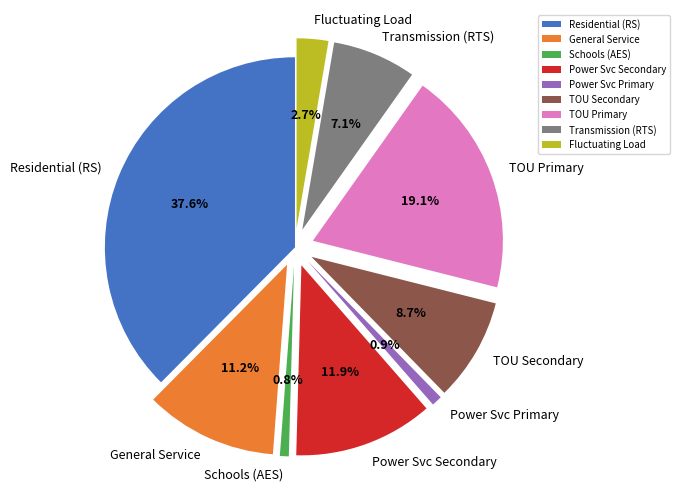

Does Power Svc Secondary represent more than half of the total?

No